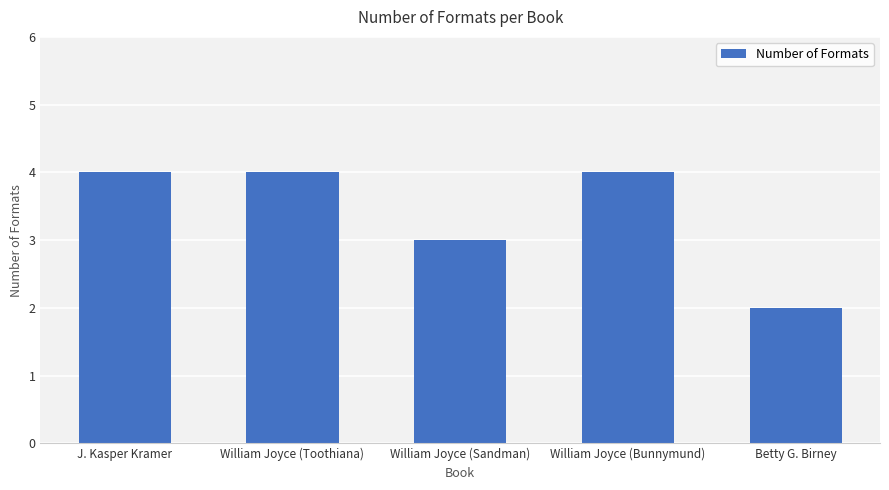

Where is the data nearest to the value 3?

William Joyce (Sandman)